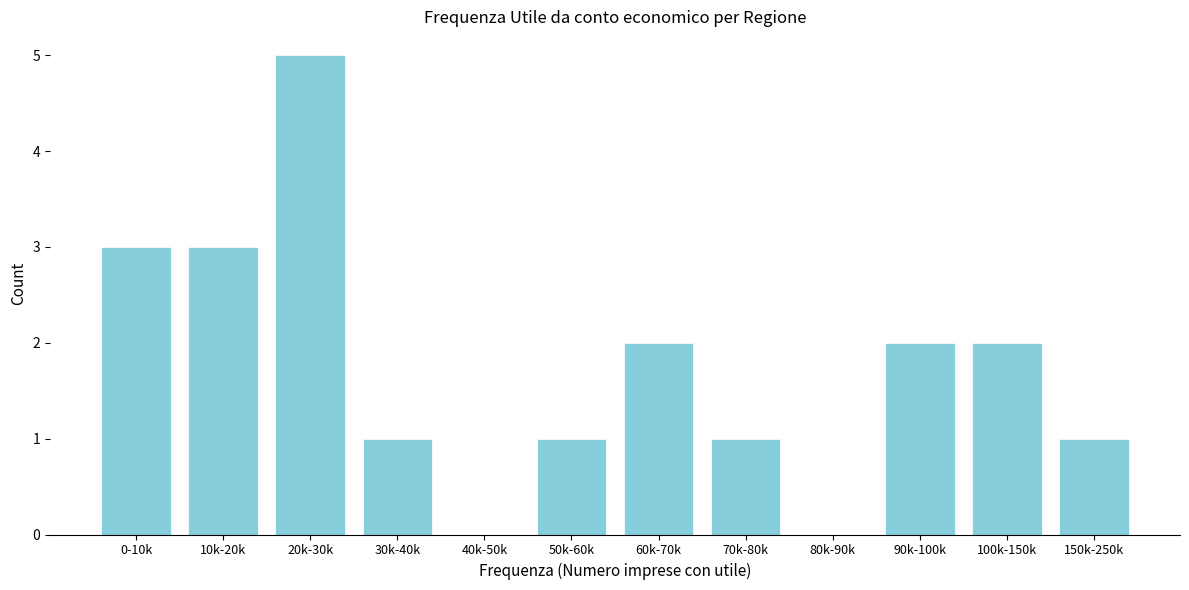

Reading left to right, extract all data points from this chart.

0-10k=3	10k-20k=3	20k-30k=5	30k-40k=1	40k-50k=0	50k-60k=1	60k-70k=2	70k-80k=1	80k-90k=0	90k-100k=2	100k-150k=2	150k-250k=1